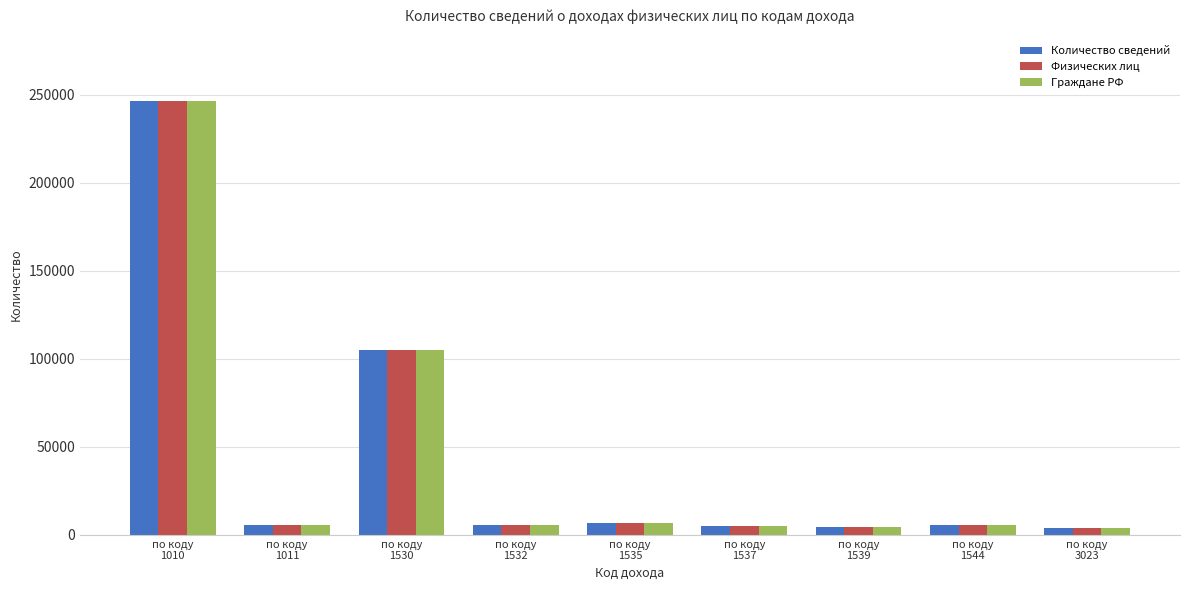

Is it true that Физических лиц equals 6530 at по коду
1535?

True